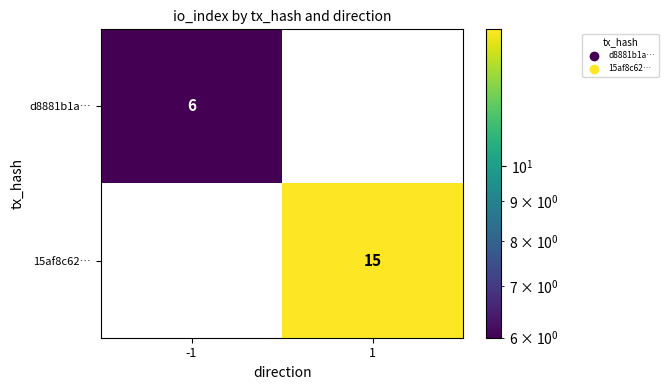

Is the value of d8881b1a… at -1 greater than the value of 15af8c62… at 1?

No